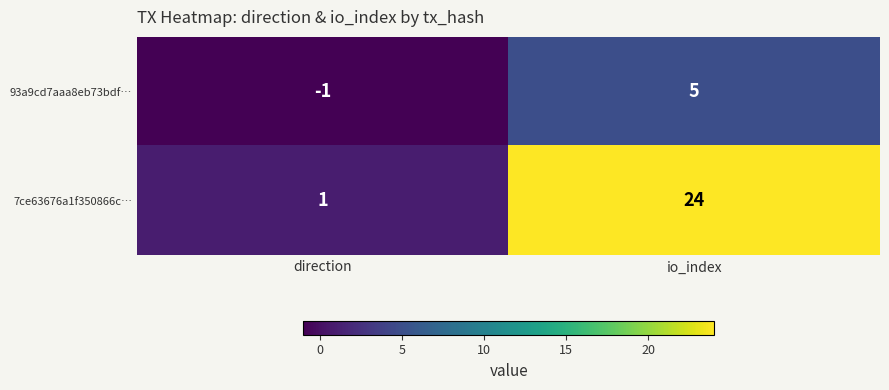

Reading left to right, transcribe all the data shown in this chart.

93a9cd7aaa8eb73bdf…: direction=-1	io_index=5
7ce63676a1f350866c…: direction=1	io_index=24